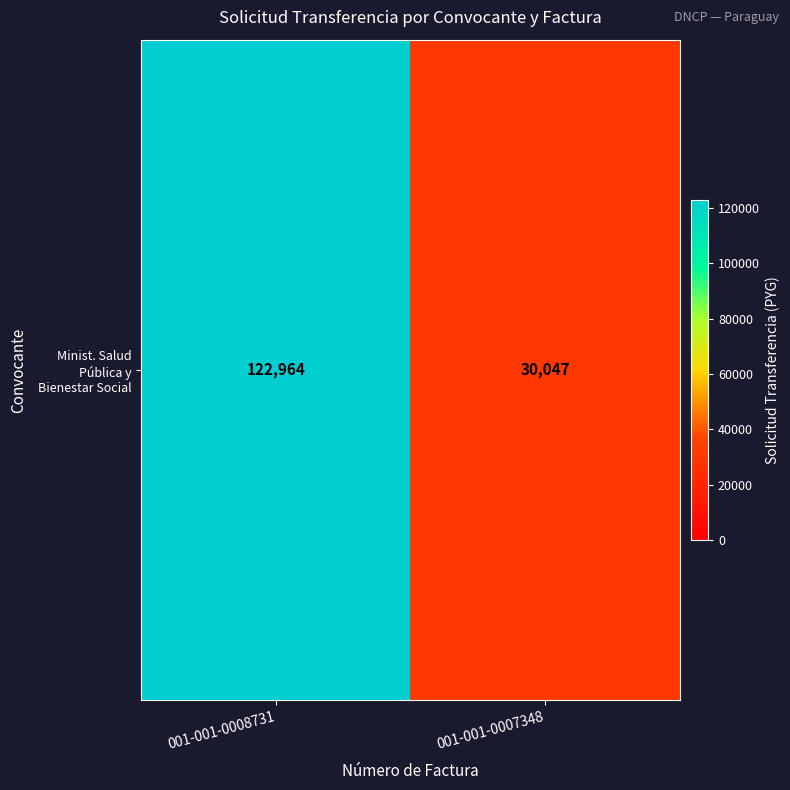

Which has a higher value, 001-001-0008731 or 001-001-0007348?

001-001-0008731